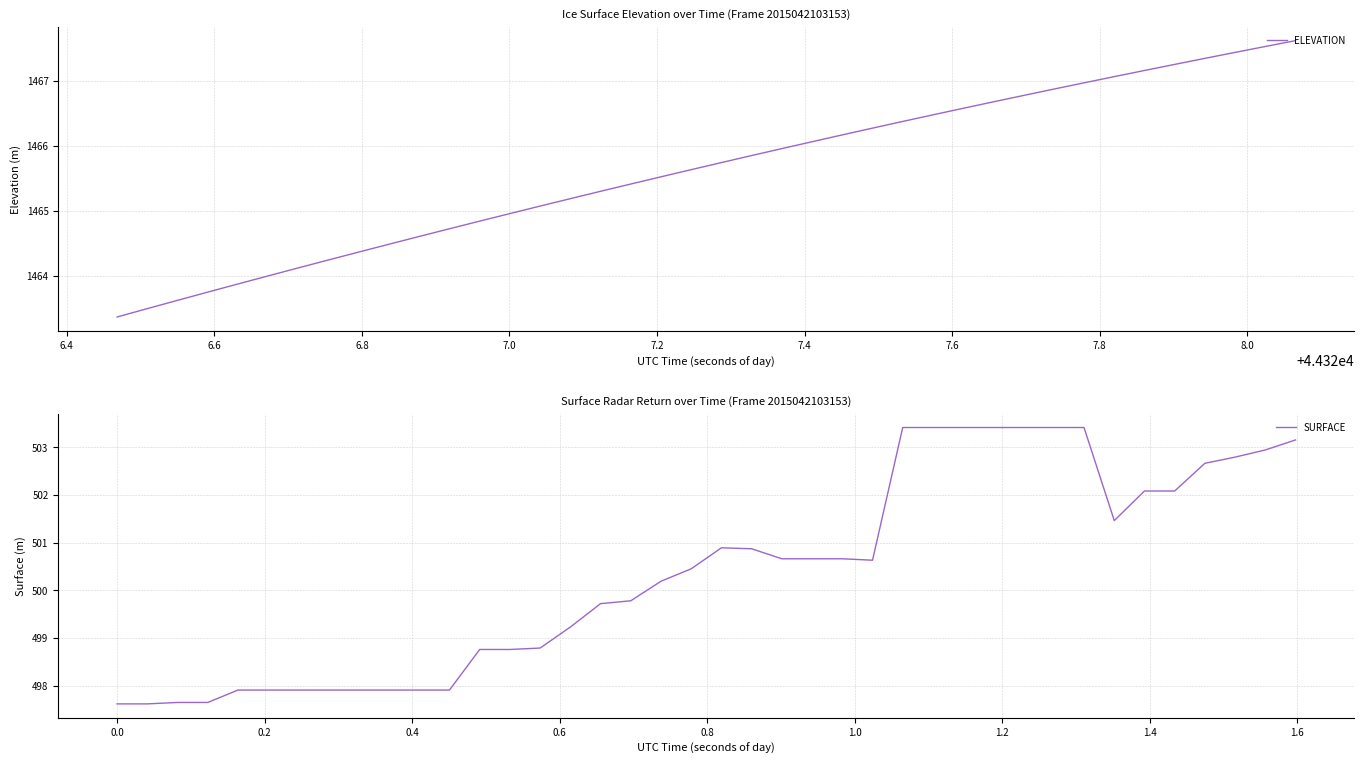

What is the value of the ELEVATION point at the 19th from the left?

1465.5